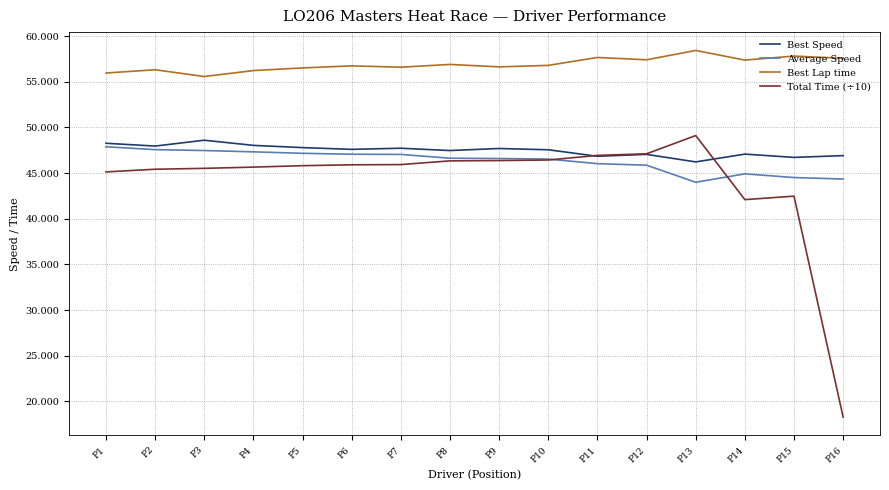

What is the minimum value shown in the chart?

18.3